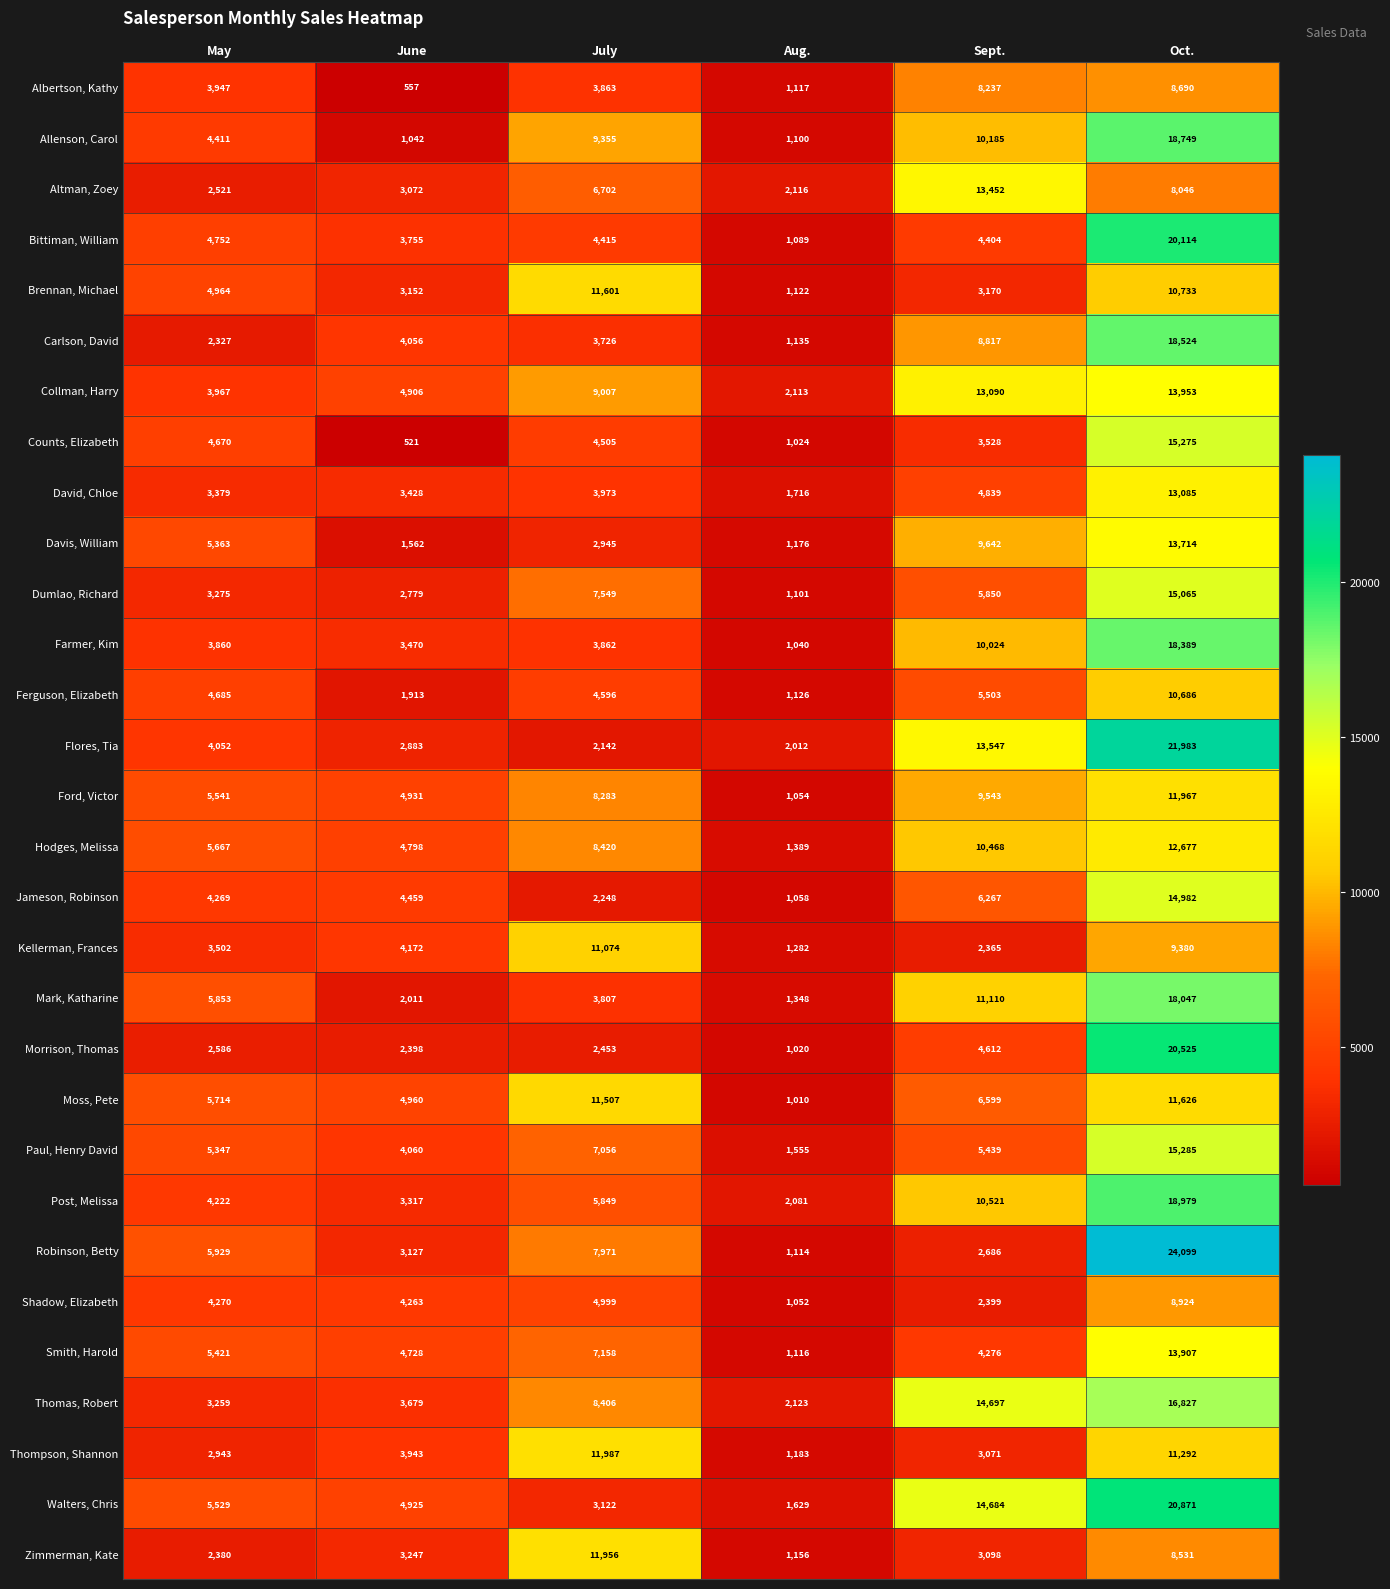

At which label does Walters, Chris reach its peak?

Oct.